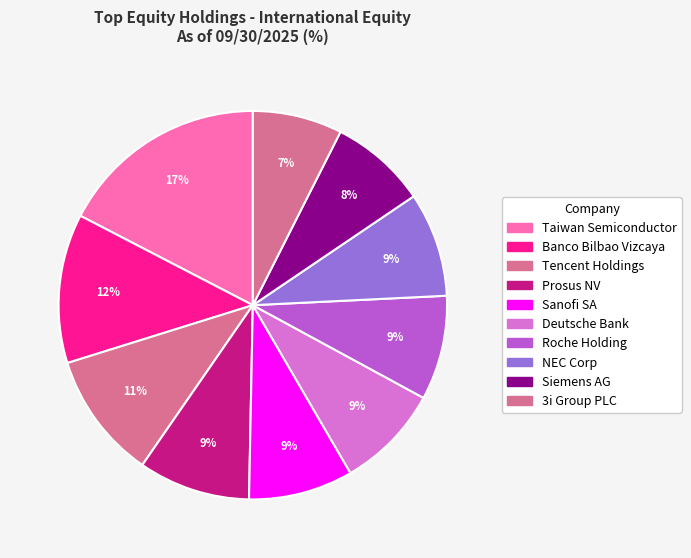

How many slices are in this pie chart?

10